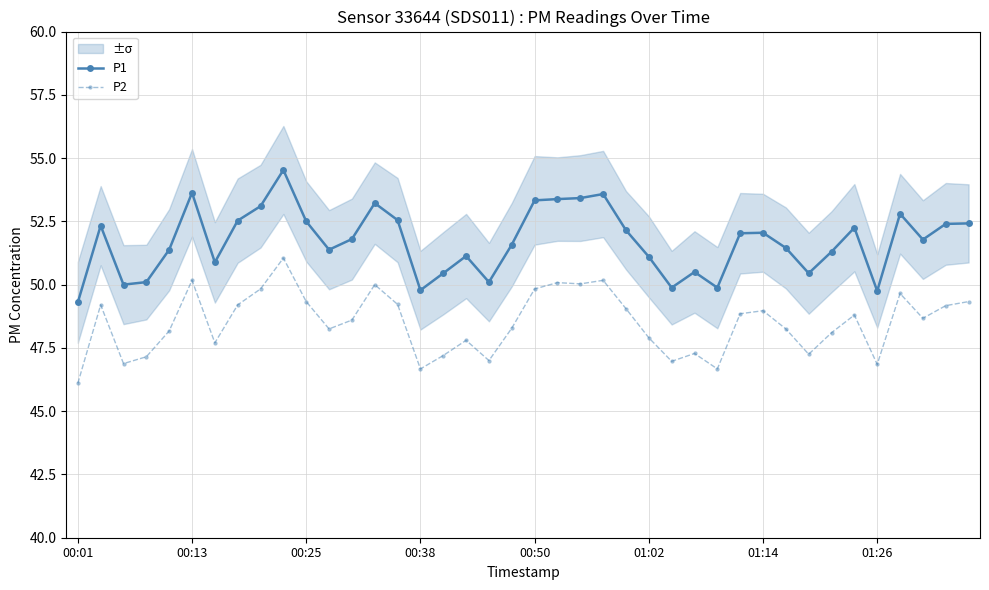

What is the minimum value for P1?

49.3